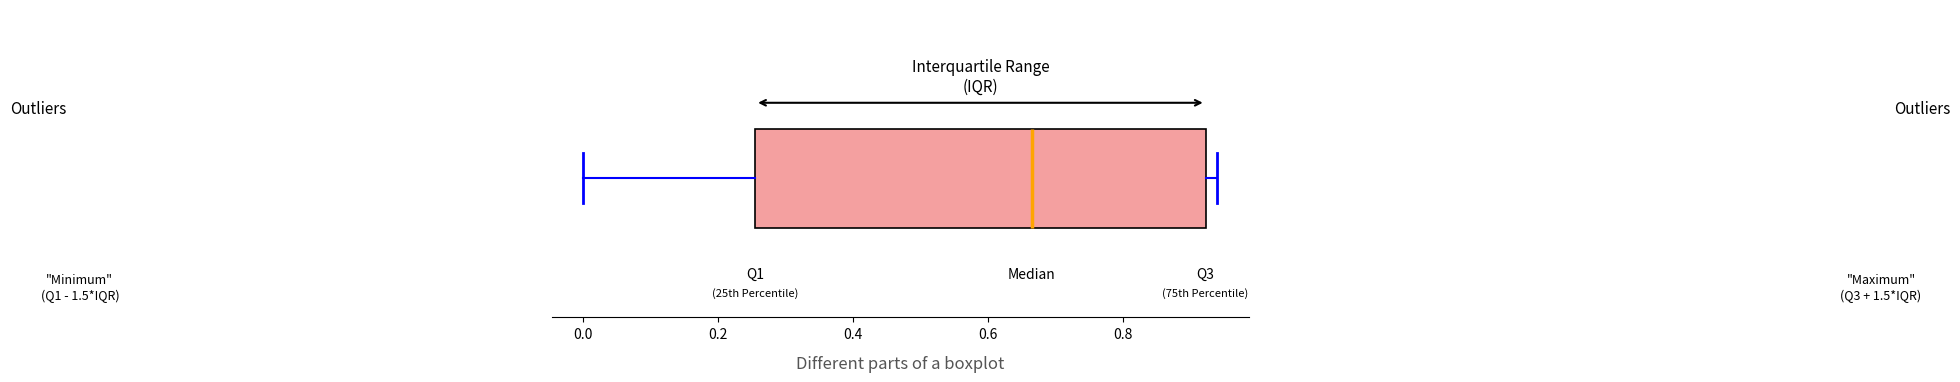

Transcribe this box plot: give where the median line is, the range the box spans, and where the two whiskers end, as read against the x-axis. The values are not printed on the chart, so give them approximately, as read against the axis.

median 0.66, box 0.26 to 0.92, whiskers 0.00 to 0.94